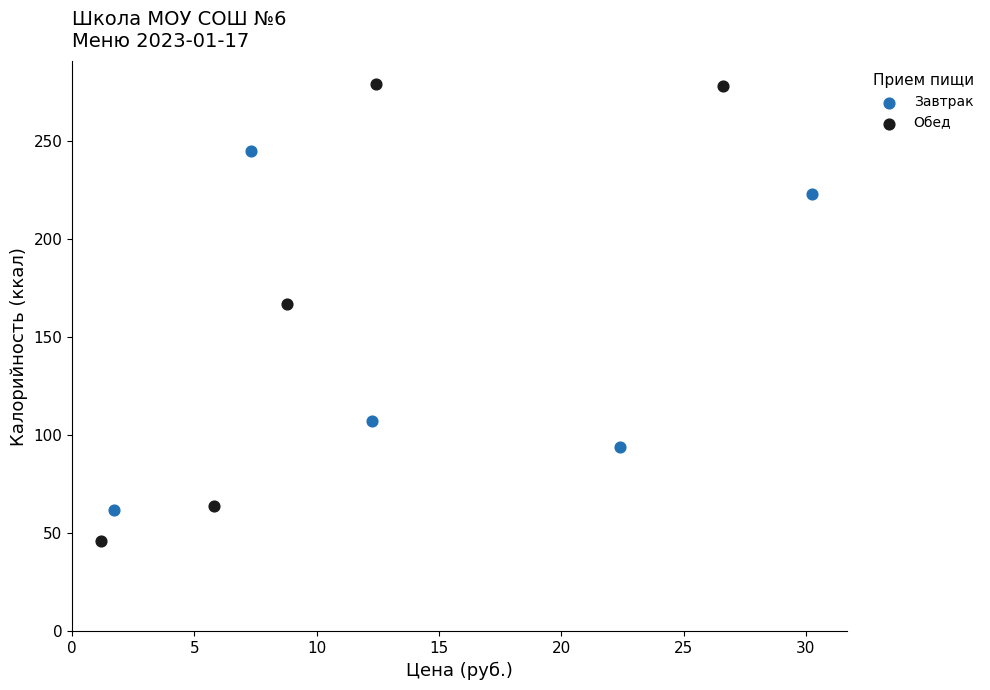

Which series reaches the maximum Y coordinate?

Обед